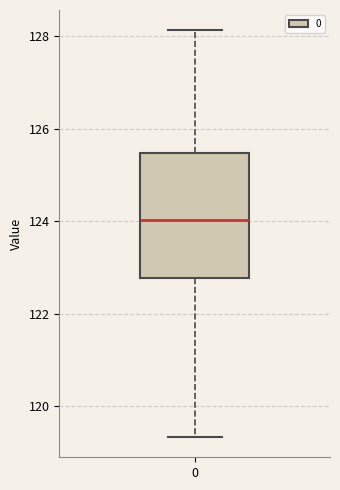

Transcribe this box plot: give where the median line is, the range the box spans, and where the two whiskers end, as read against the y-axis. The values are not printed on the chart, so give them approximately, as read against the axis.

median 124.0, box 122.8 to 125.4, whiskers 119.4 to 128.2